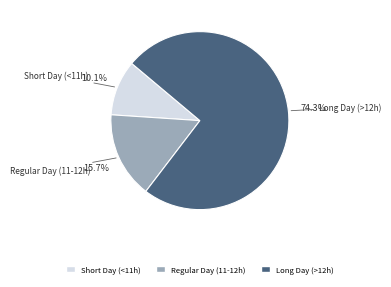

Does any single category account for the majority?

Yes